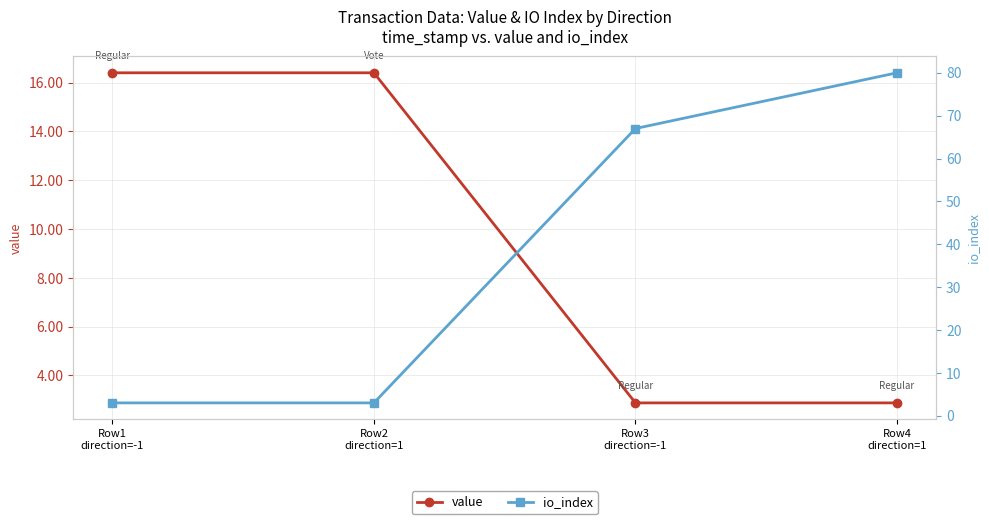

Between which two adjacent categories do io_index and value first intersect?

Row2
direction=1 and Row3
direction=-1